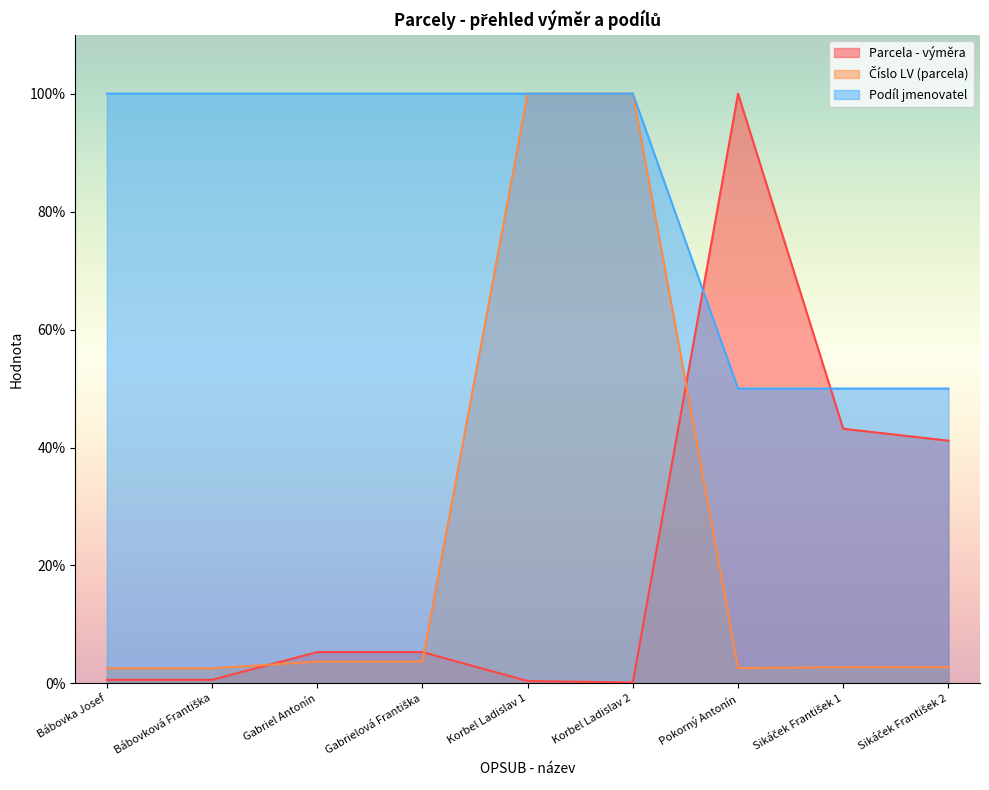

True or false: Podíl jmenovatel and Číslo LV (parcela) cross at least once.

False